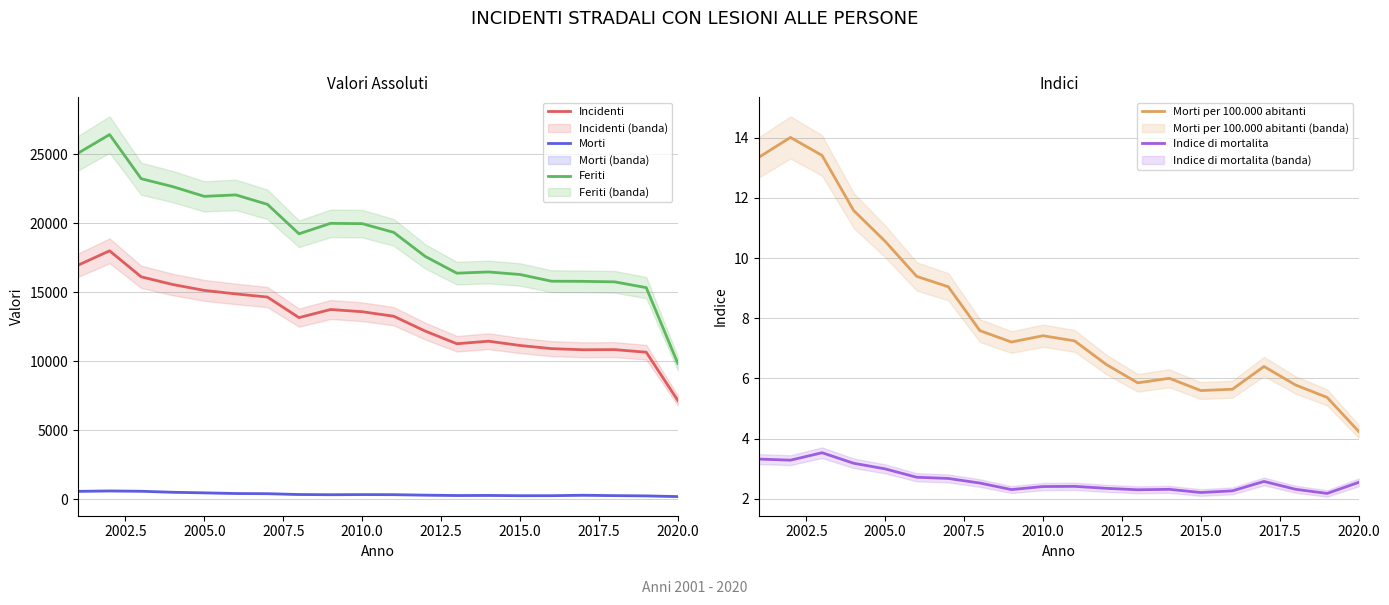

What is the difference between the second highest and second lowest values in the Incidenti series?

6307